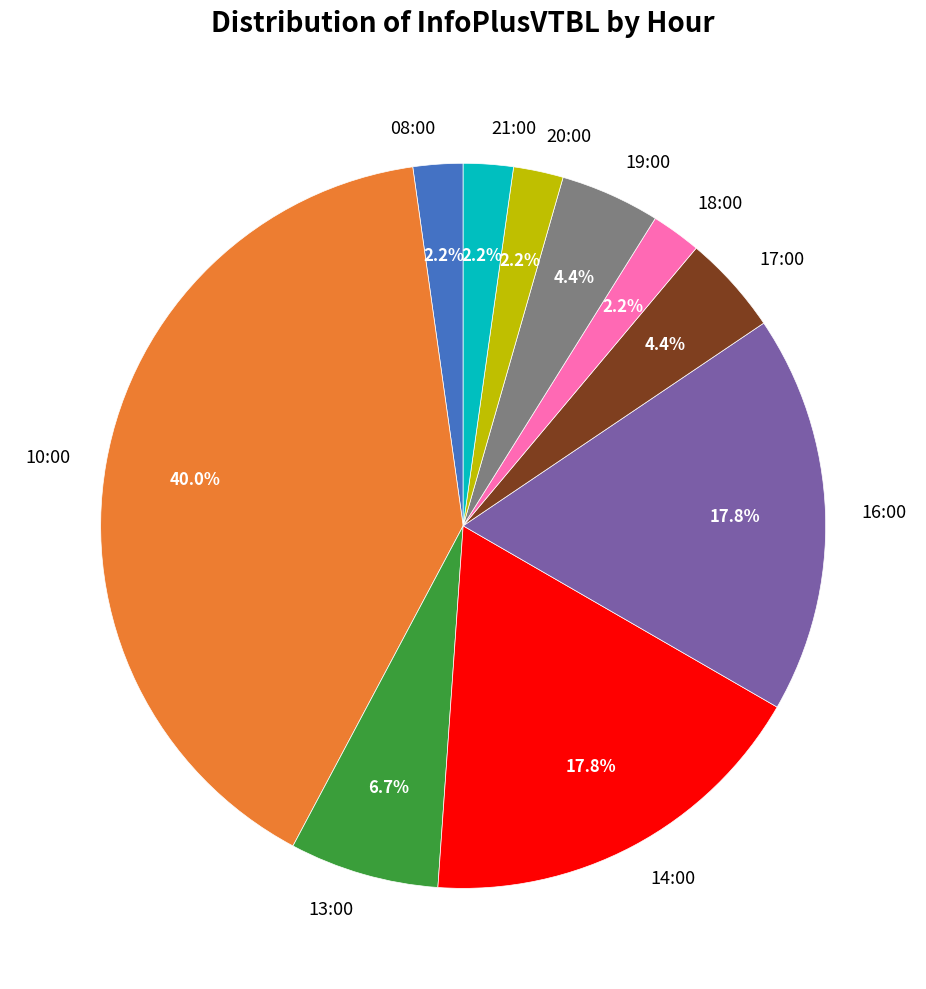

Between 19:00 and 21:00, which is larger?

19:00